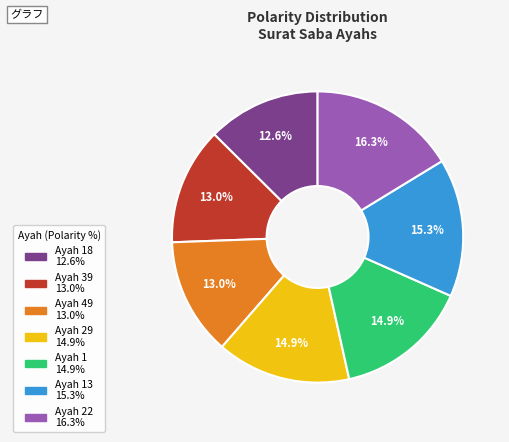

How many segments does this pie chart have?

7